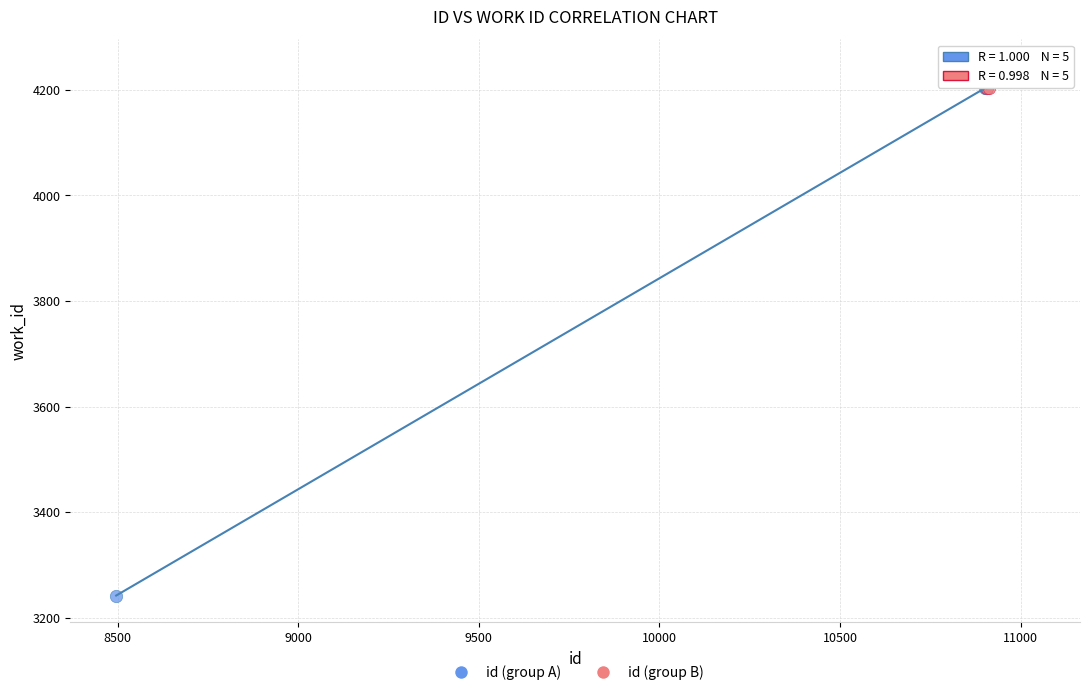

Which series contains the lowest Y value?

id (group A)